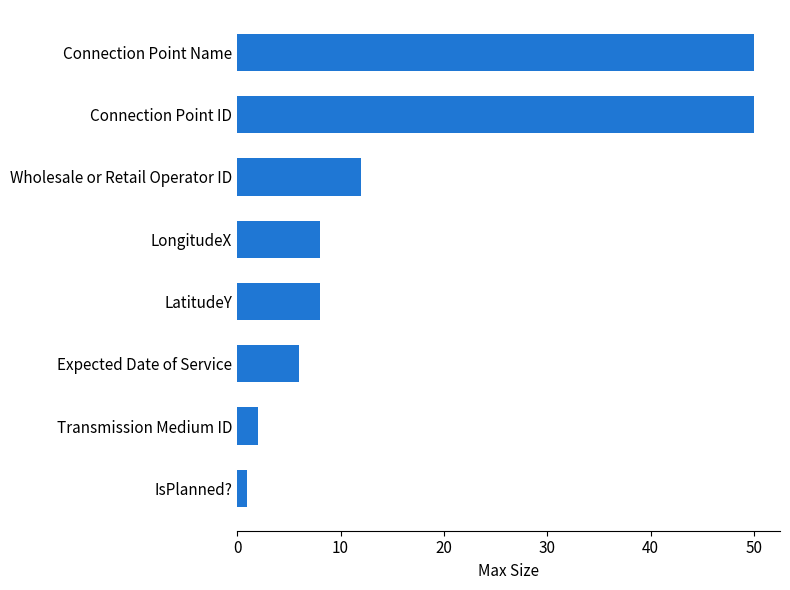

Reading bottom to top, transcribe all the data shown in this chart.

1	2	6	8	8	12	50	50